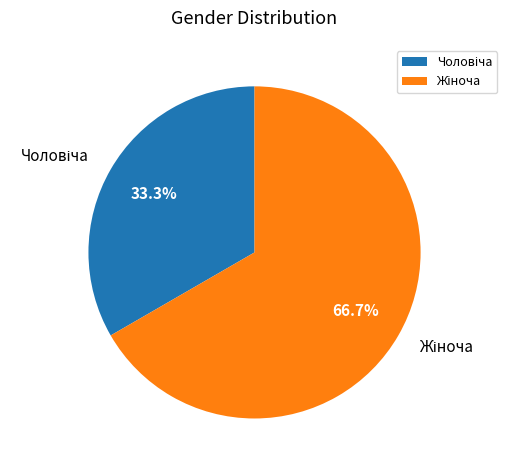

Does any single category account for the majority?

Yes